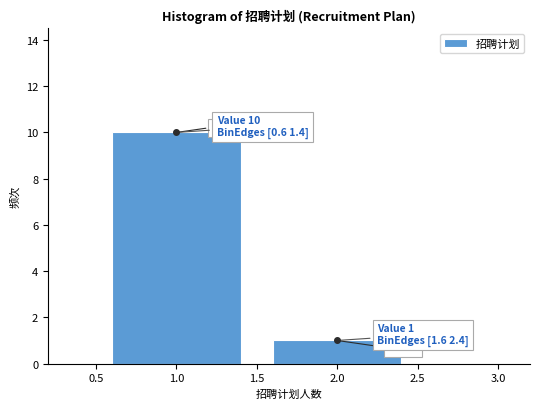

Reading left to right, what are all the values shown in this chart?

10	1